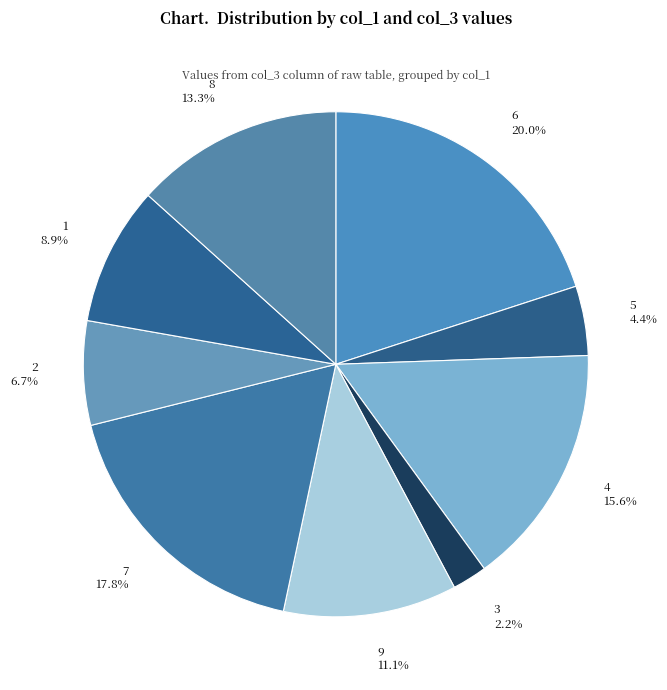

To the nearest percent, what portion does 7 represent?

18%